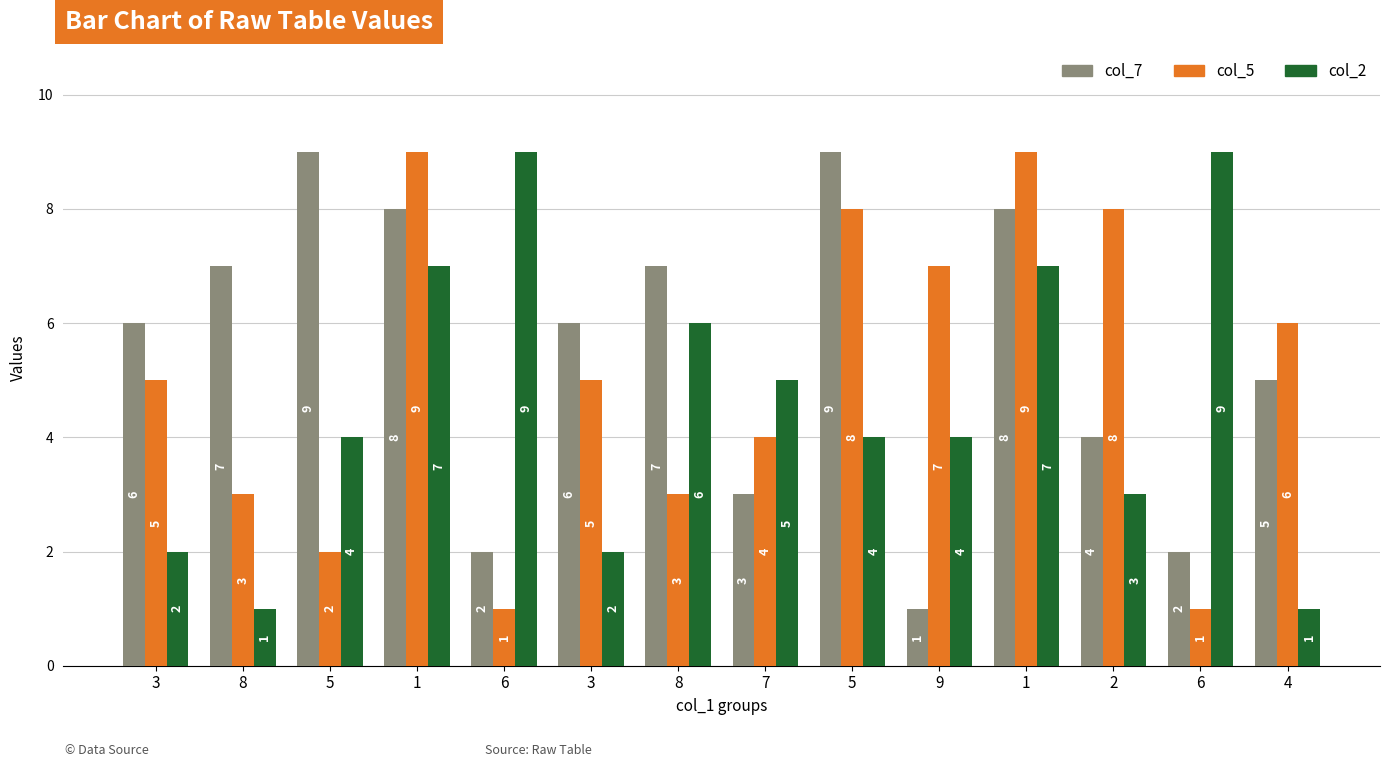

At which label does col_5 first exceed 5?

1